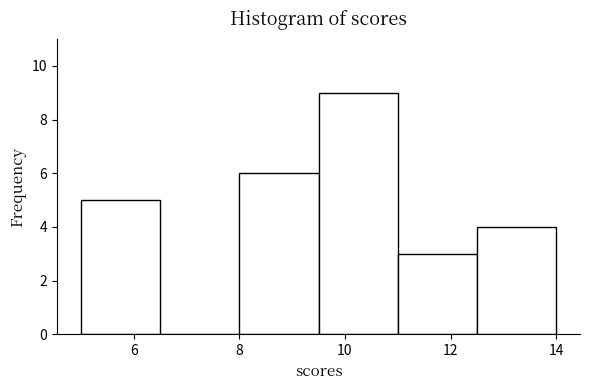

Reading left to right, transcribe this chart: for each bar, give the range it covers on the x-axis and its height. Neither the bar edges nor the heights are printed on the chart, so give them approximately, as read against the axes.

5.0 to 6.5: 5
6.5 to 8.0: 0
8.0 to 9.5: 6
9.5 to 11.0: 9
11.0 to 12.5: 3
12.5 to 14.0: 4